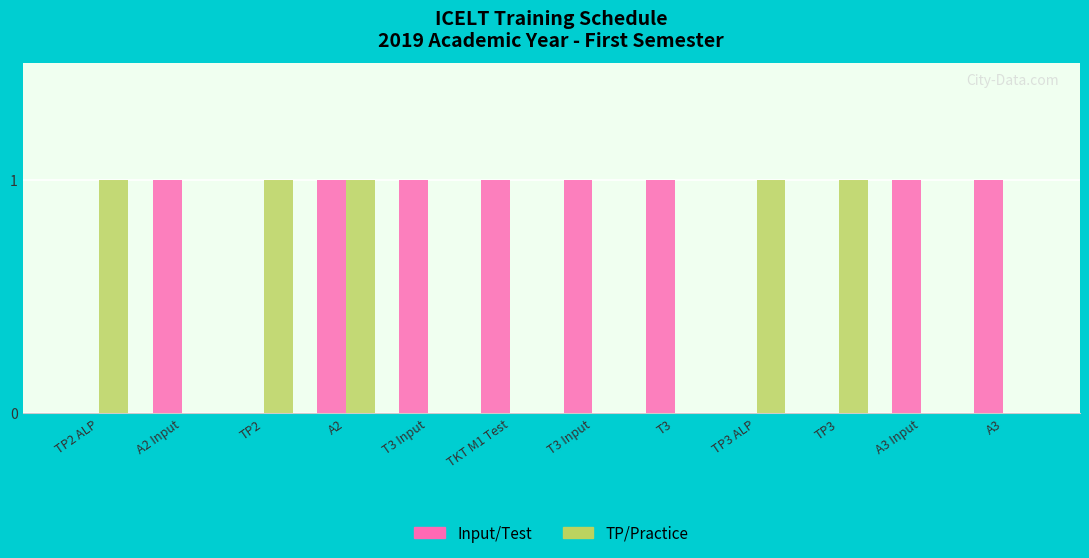

Count the number of data series in this chart.

2